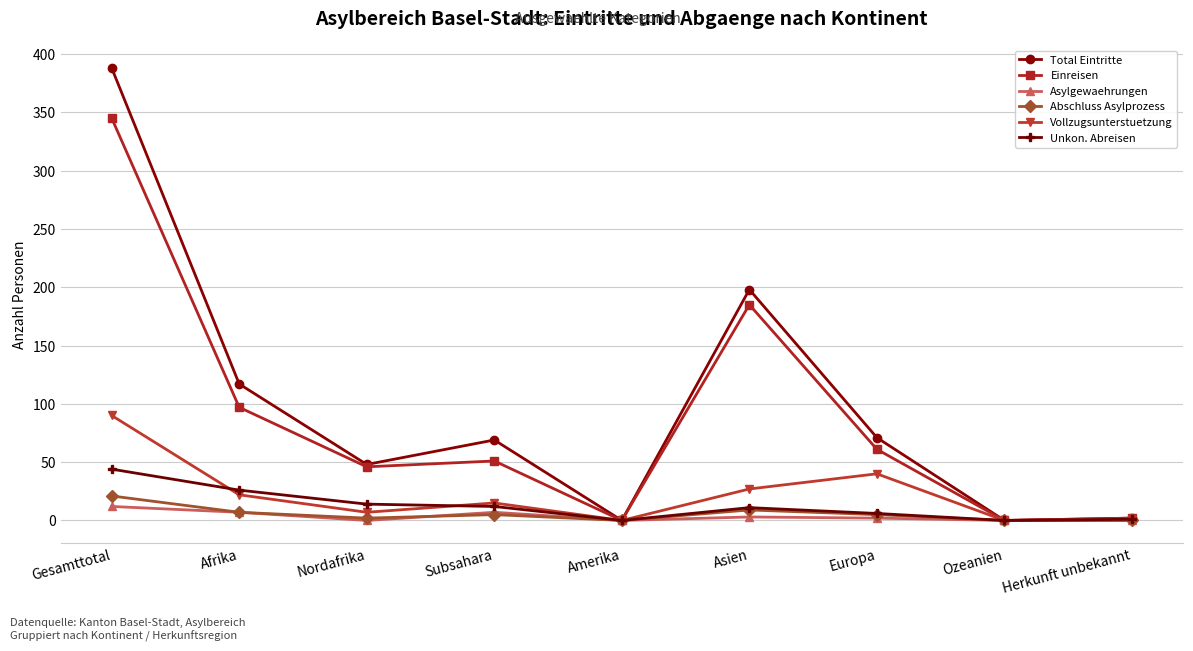

At which category is the sum across all series the highest?

Gesamttotal